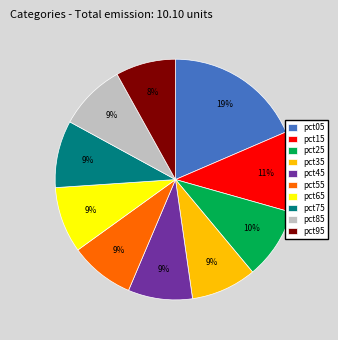

Between pct35 and pct05, which is larger?

pct05